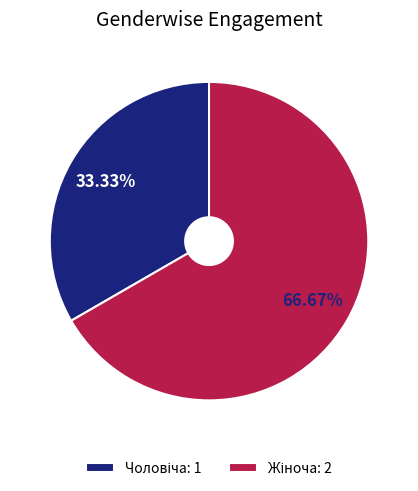

Does any single category account for the majority?

Yes